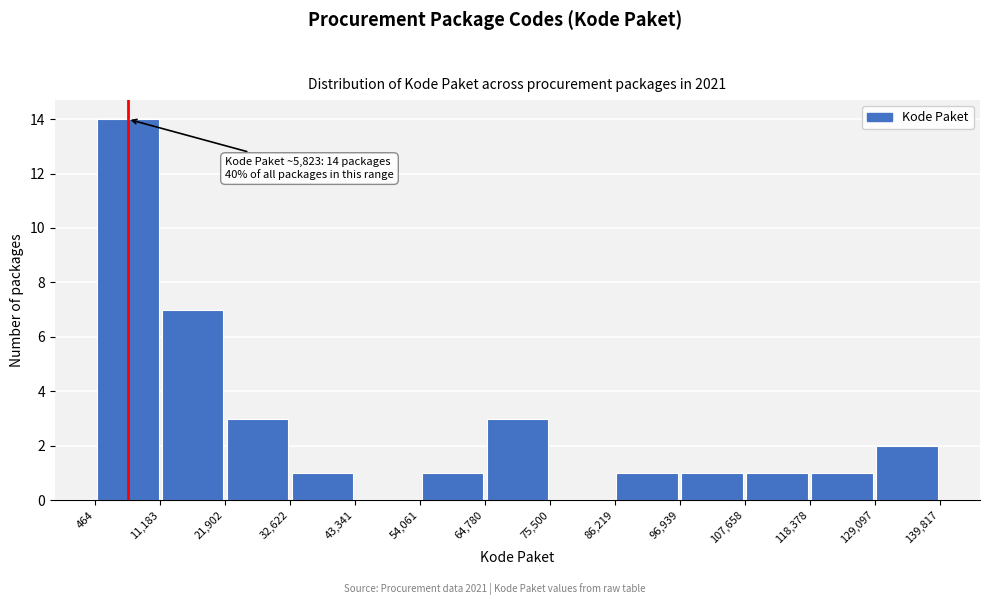

Over which range of the x-axis is the bar tallest?

464 to 11,183